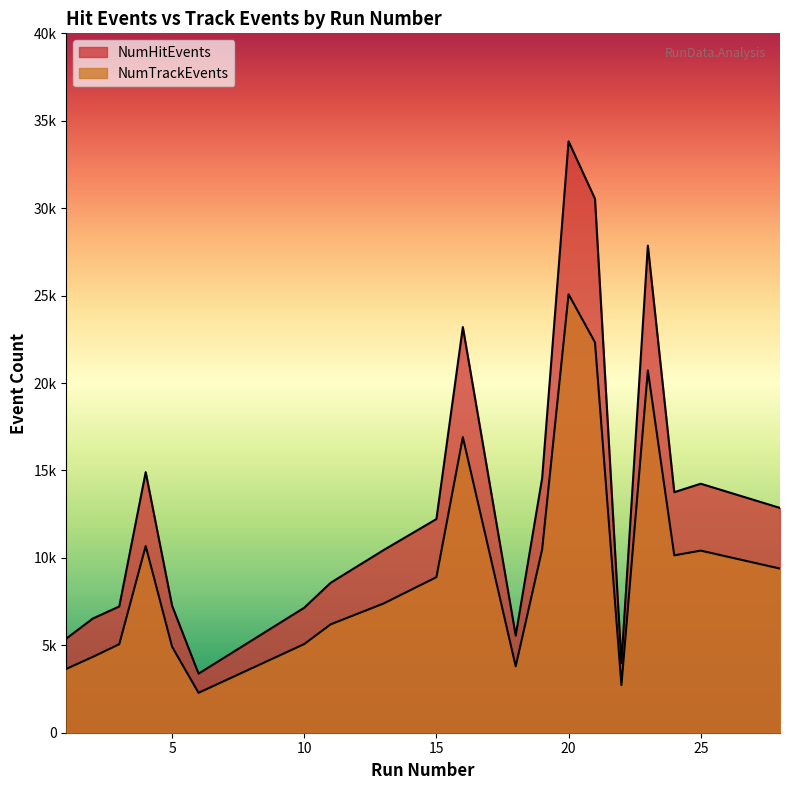

Reading right to left, list all the values displayed in this chart.

NumHitEvents: 12856	14241	13757	27858	3983	30535	33824	14555	5555	23199	12220	10444	8577	7150	3378	7258	14902	7221	6531	5389
NumTrackEvents: 9387	10415	10144	20717	2723	22325	25076	10480	3800	16905	8897	7390	6199	5072	2282	4914	10678	5062	4338	3653